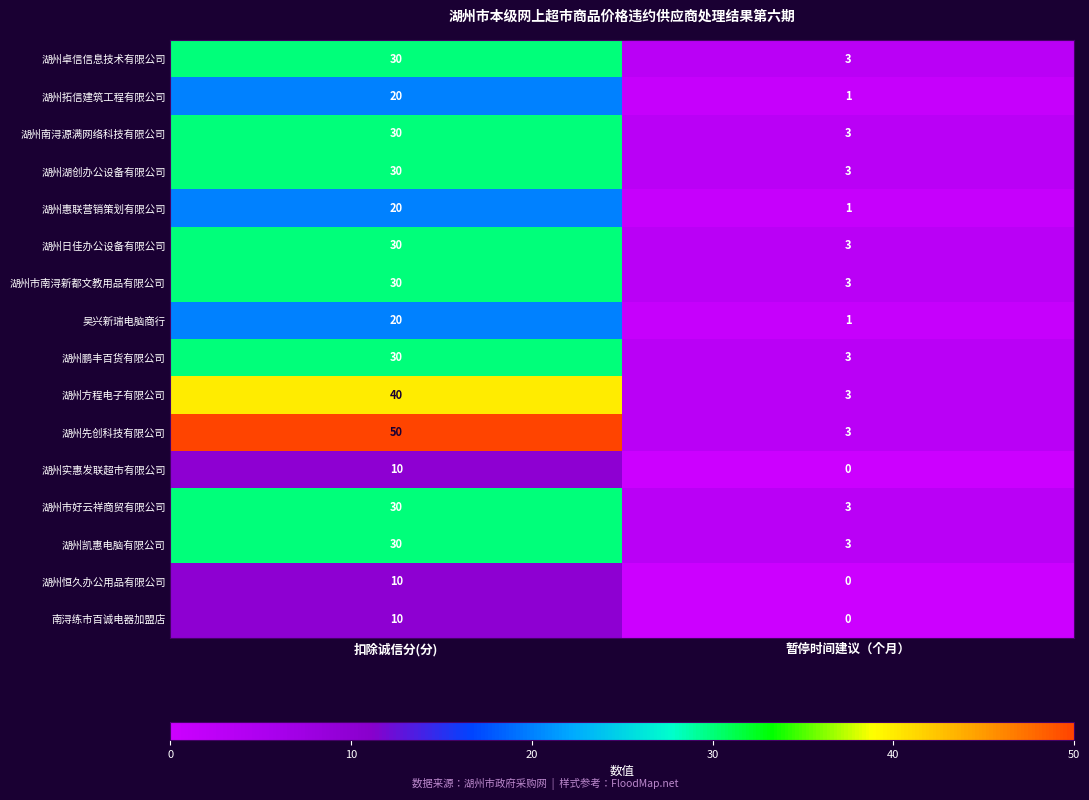

Which category has the highest value in the 湖州湖创办公设备有限公司 series?

扣除诚信分(分)